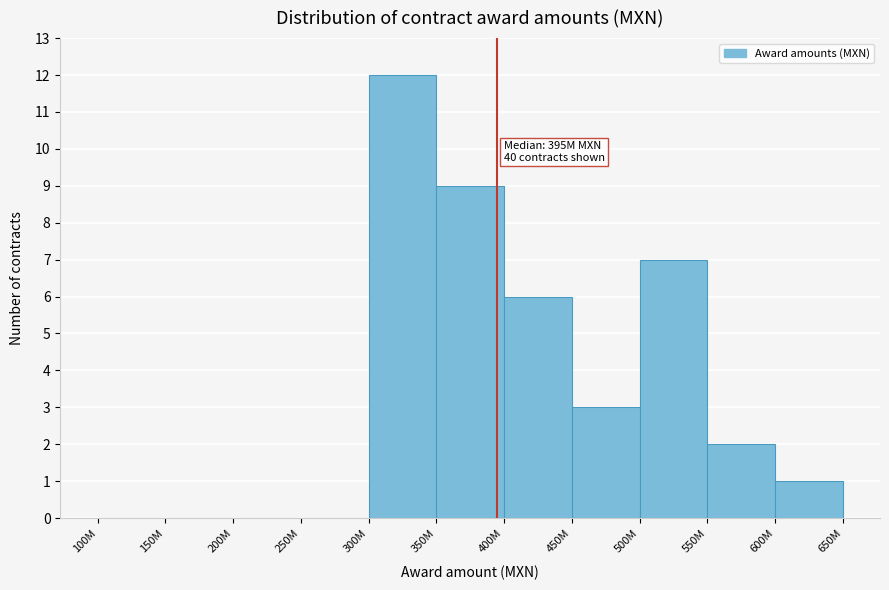

Reading left to right, transcribe all the data shown in this chart.

100M=0	150M=0	200M=0	250M=0	300M=12	350M=9	400M=6	450M=3	500M=7	550M=2	600M=1